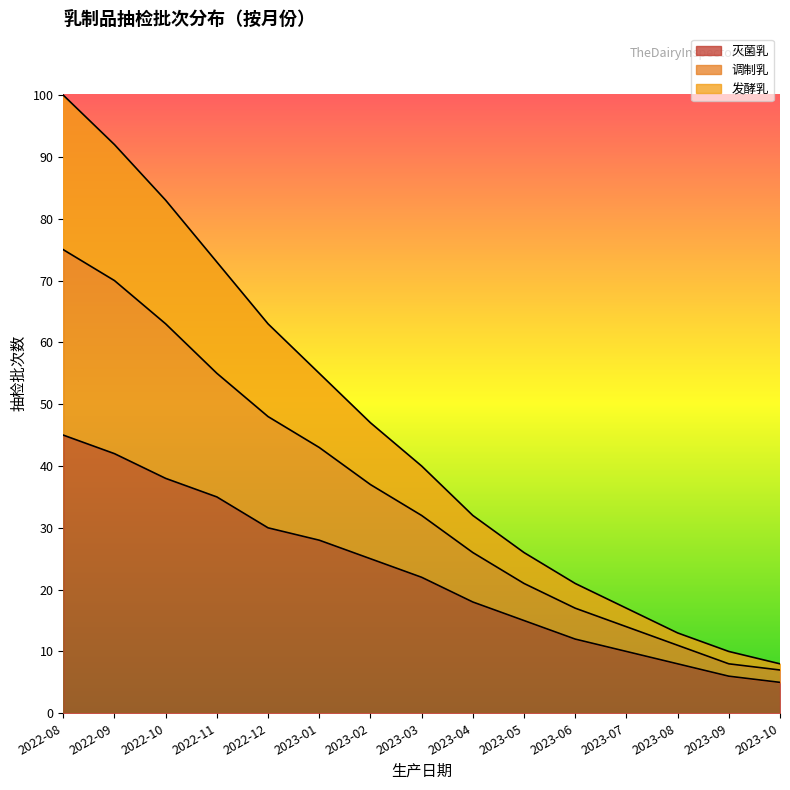

Is it true that 发酵乳 equals 12 at 2023-02?

False